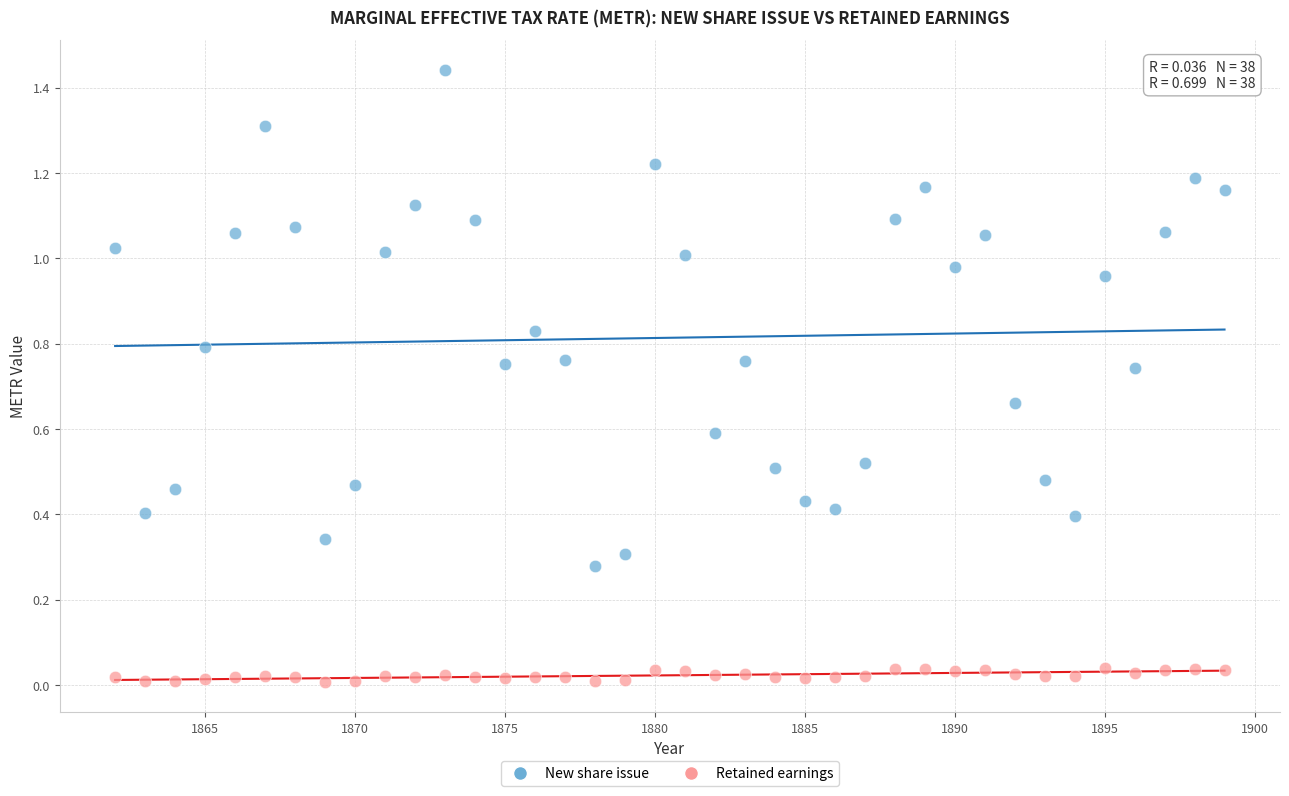

Across all data points, what is the range of X values (max minus min)?

37.0